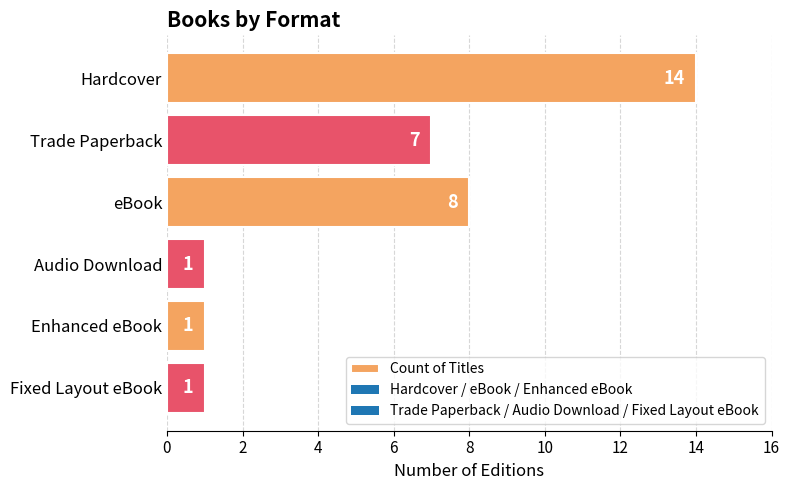

What is the difference between the values at Trade Paperback and Fixed Layout eBook?

6